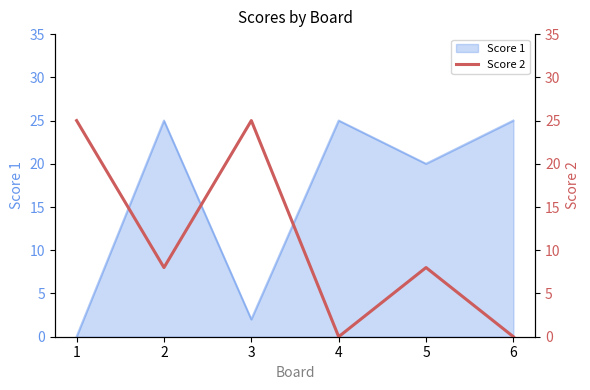

What is the highest value of the Score 1 series?

25